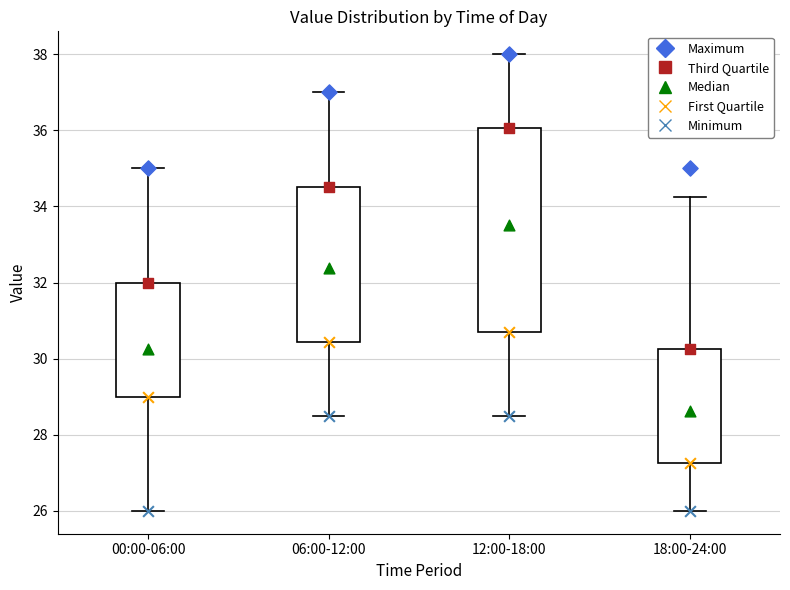

Where is the lower edge of the box for 06:00-12:00 on the y-axis? The values are not printed on the chart, so give them approximately, as read against the axis.

30.4